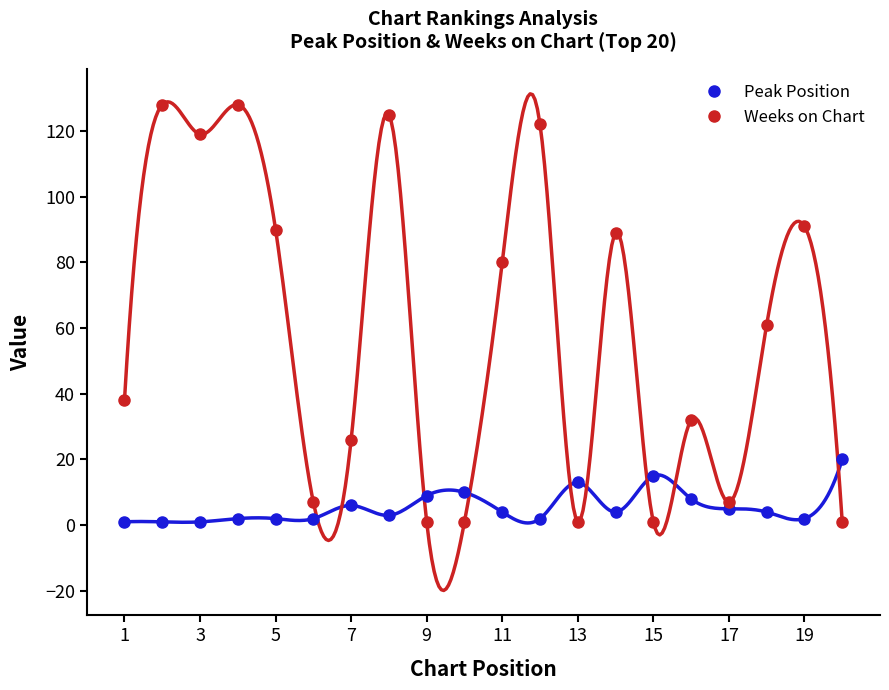

What is the sum of all Peak Position values?

114